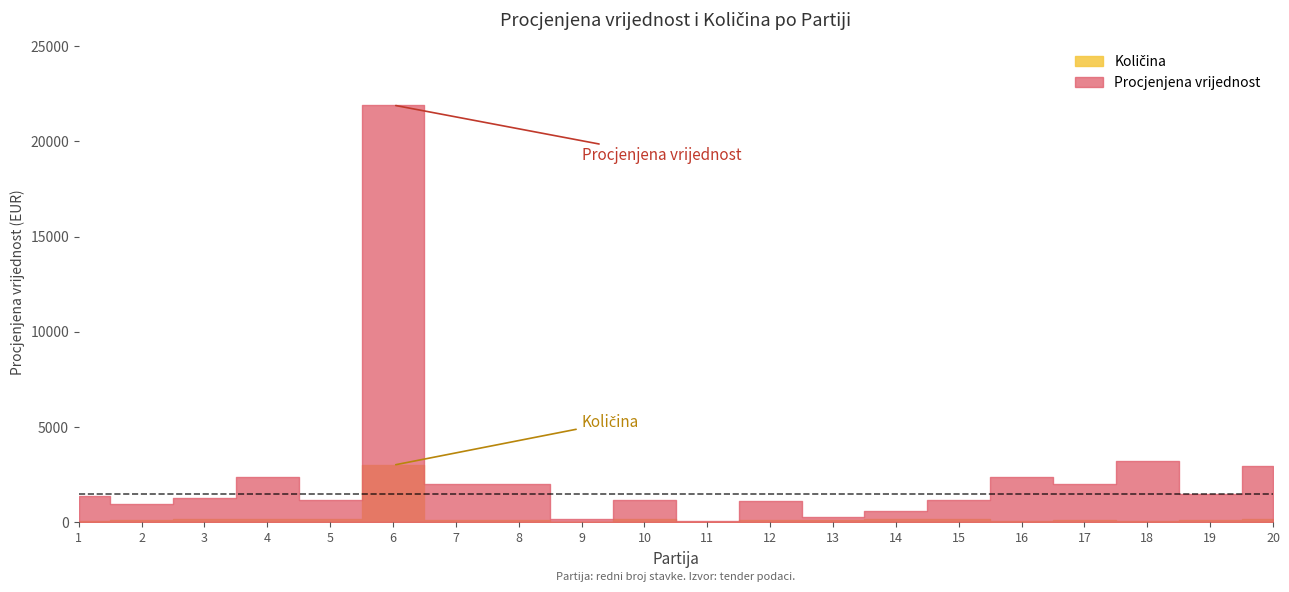

Reading left to right, list all the values displayed in this chart.

Procjenjena vrijednost: 1400	975	1300	2400	1200	21900	1995	1995	160	1200	90	1100	300	600	1200	2400	2000	3200	1470	2940
Količina: 50	150	200	200	200	3000	150	150	20	200	20	100	100	200	200	80	100	80	100	200